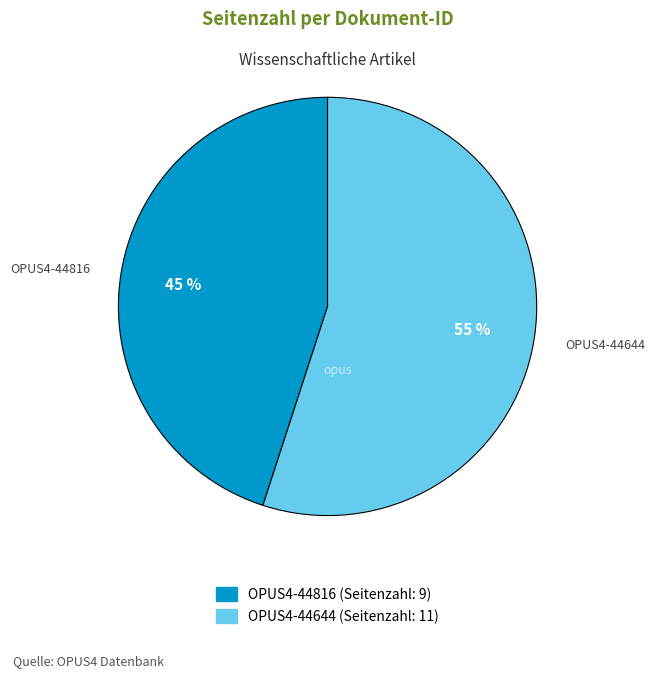

Approximately how many times larger is the value at OPUS4-44644 compared to OPUS4-44816?

1.2